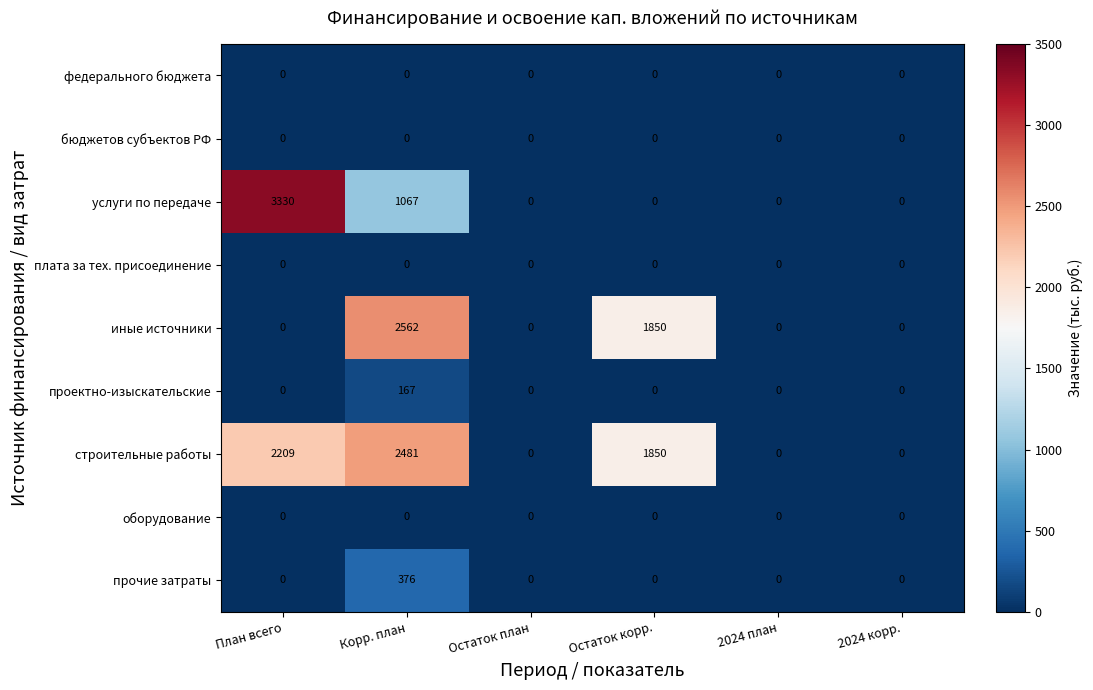

At which category is the sum across all series the highest?

Корр. план